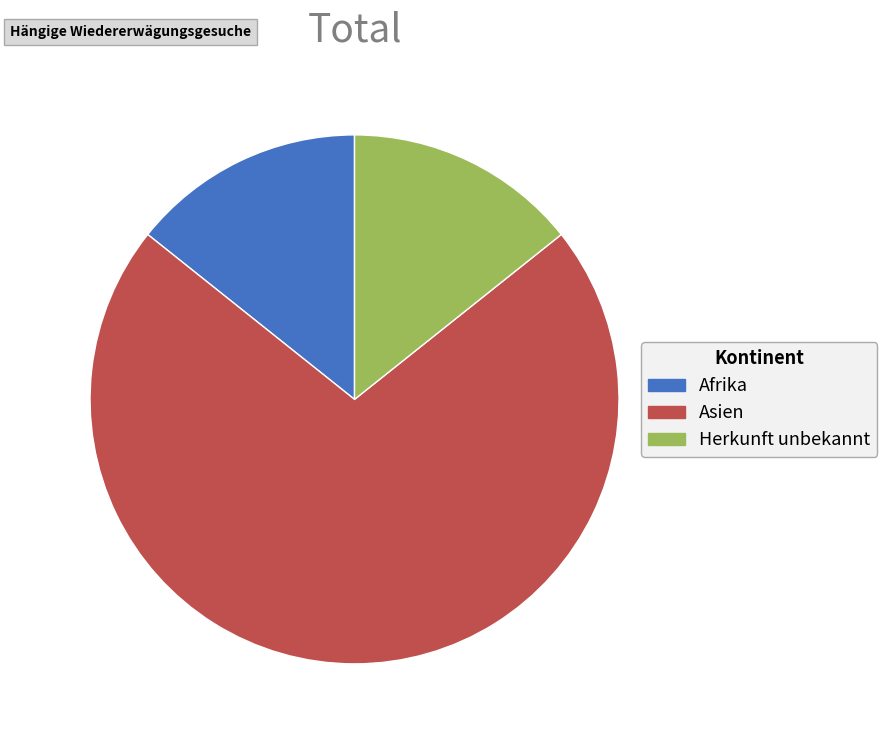

Is Afrika the majority of the pie?

No